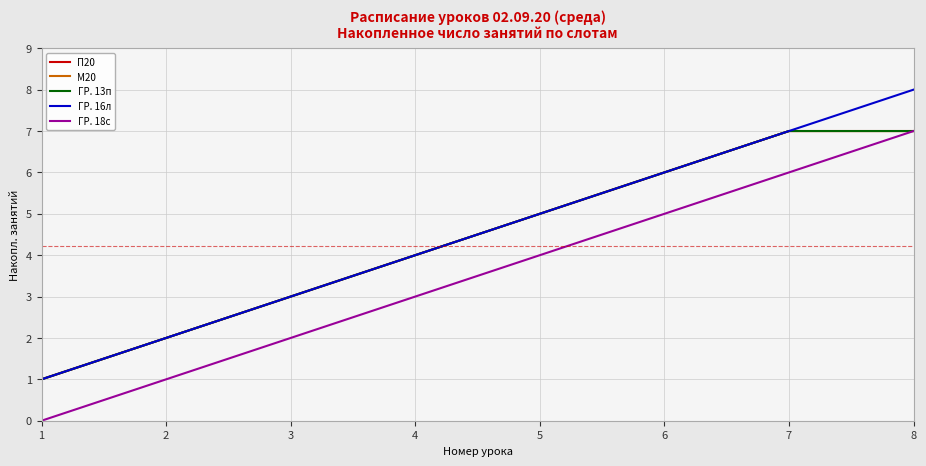

Does the chart have visible grid lines?

Yes